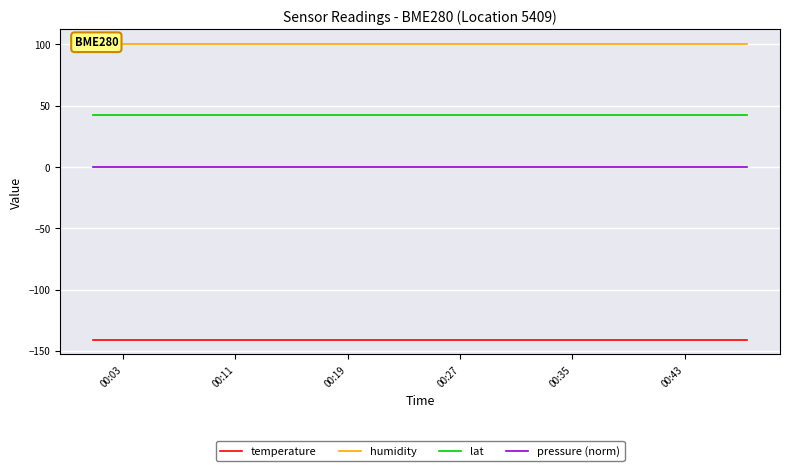

True or false: lat and temperature intersect in this chart.

False